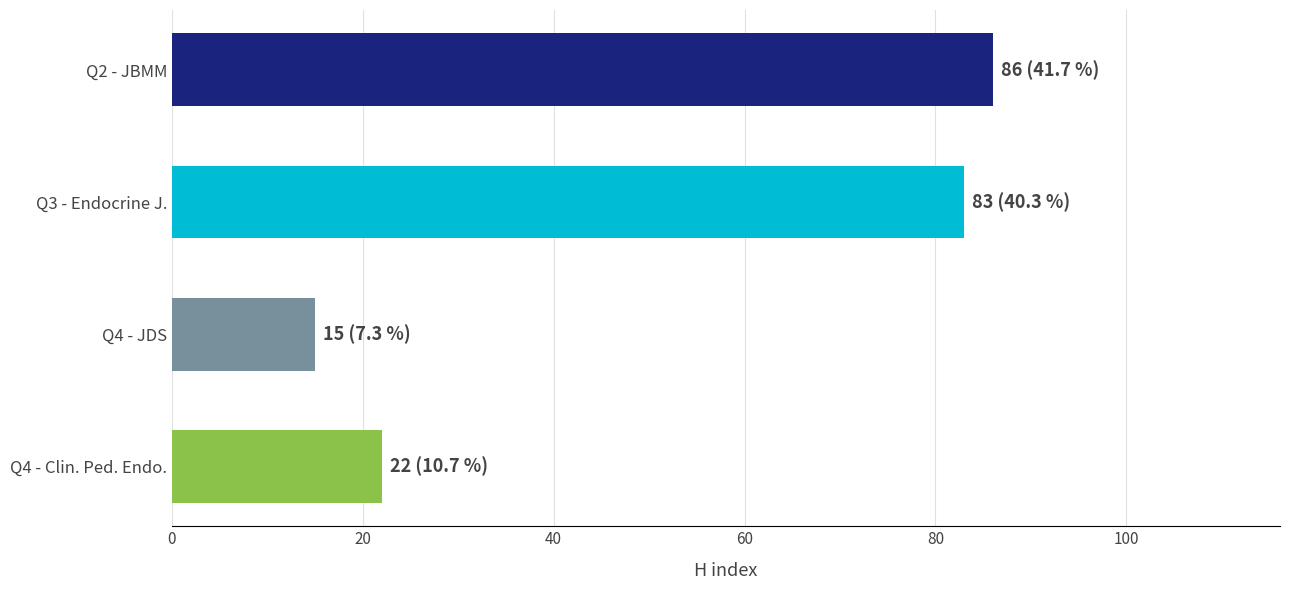

How many bars are there in total?

4